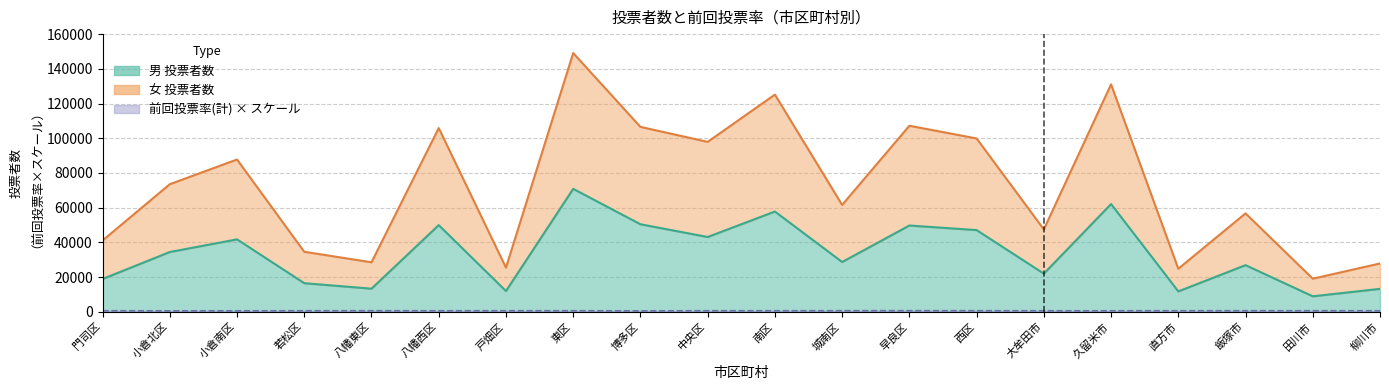

What is the minimum value shown in the chart?

509.0